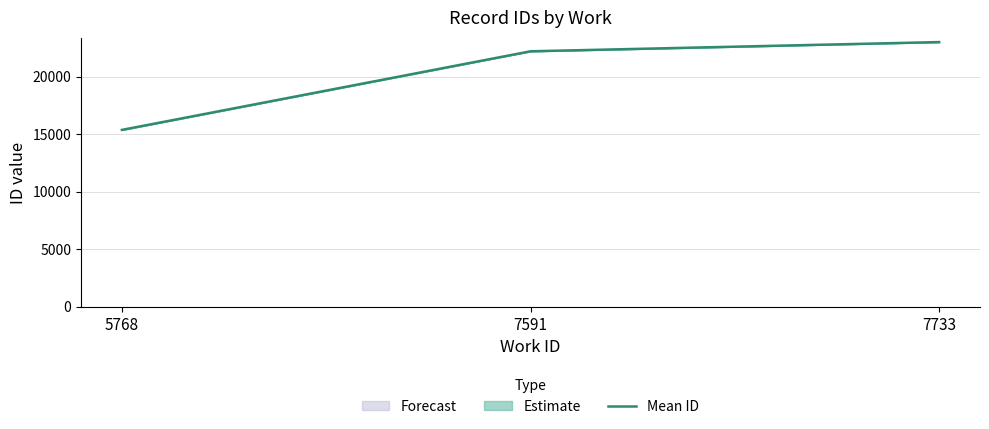

Count the values in the range 15371 to 23001.

3